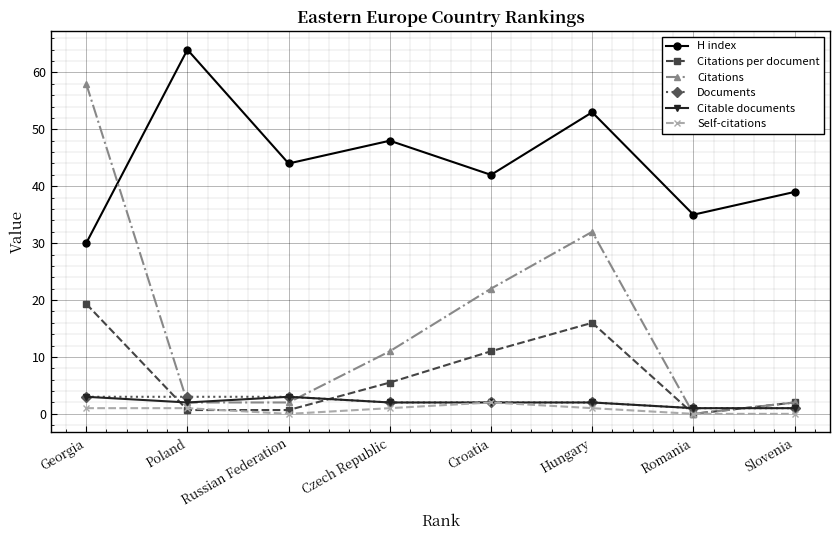

Which series has the largest total across all categories?

H index